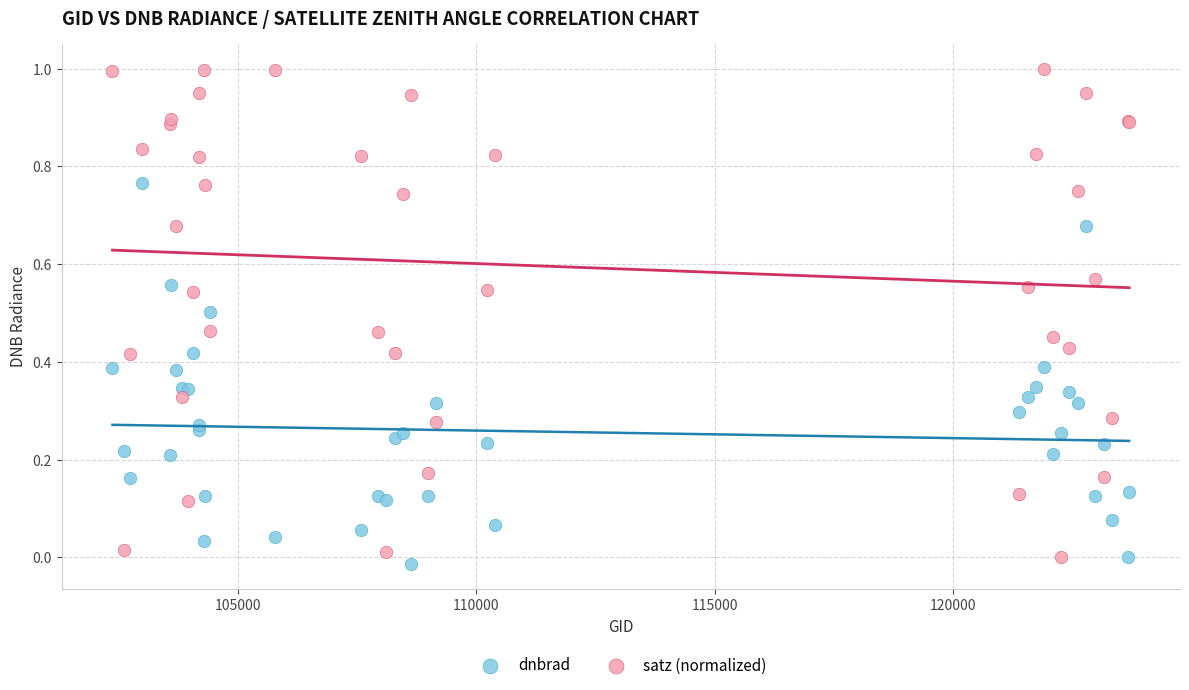

Which series reaches the maximum Y coordinate?

satz (normalized)